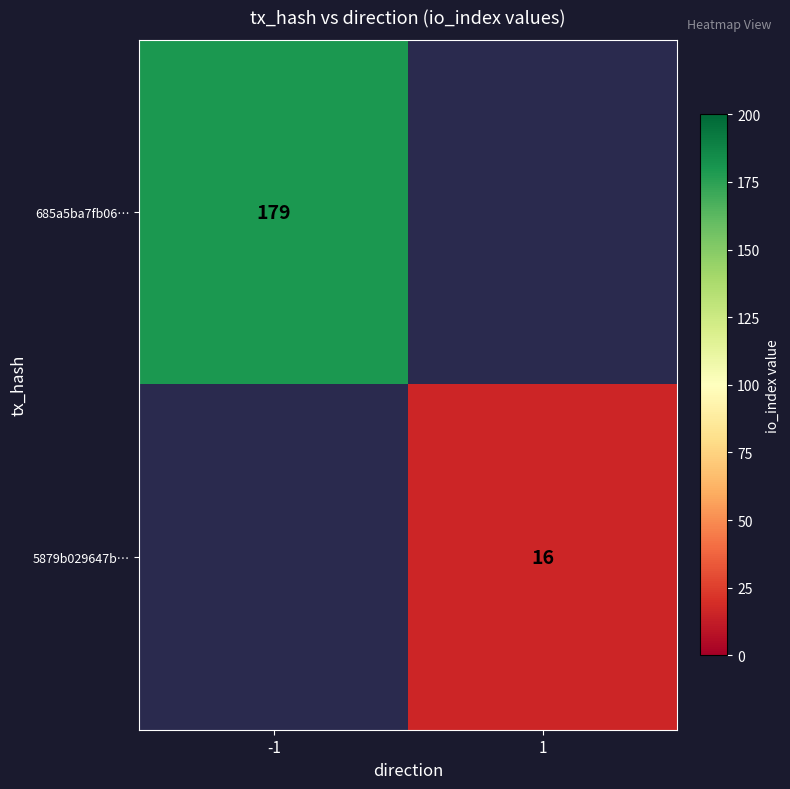

What is the maximum value shown in the chart?

179.0